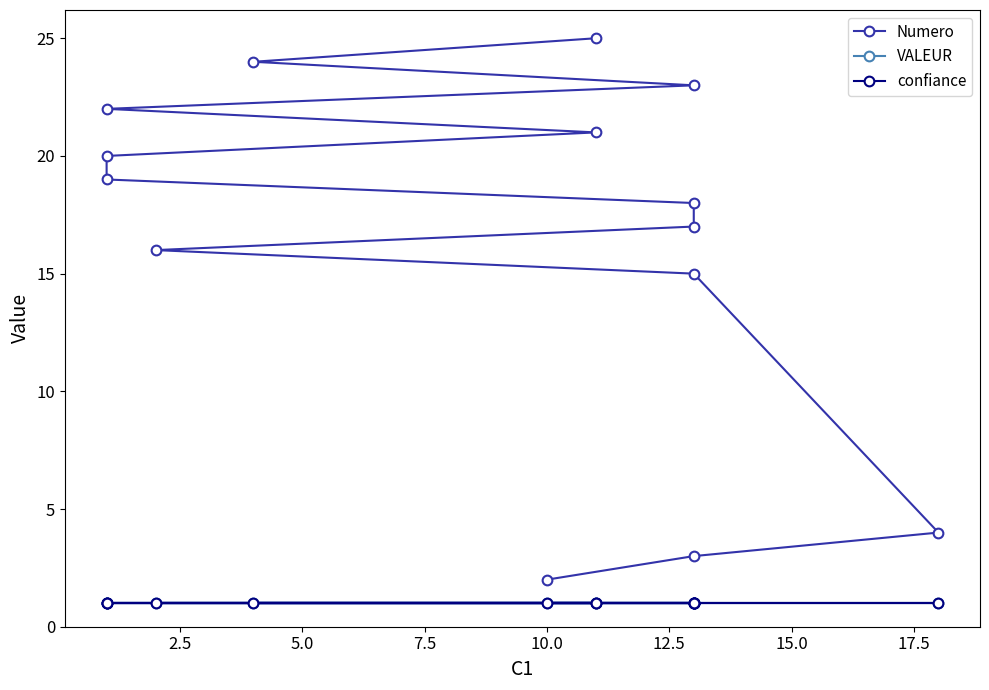

True or false: Numero has more than 0 points higher than both neighbors.

False